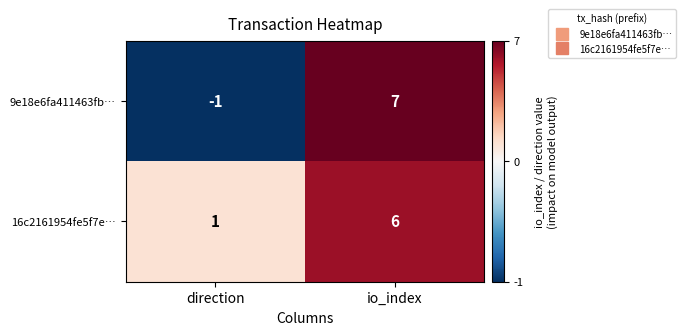

Which category has the highest value across all series?

io_index